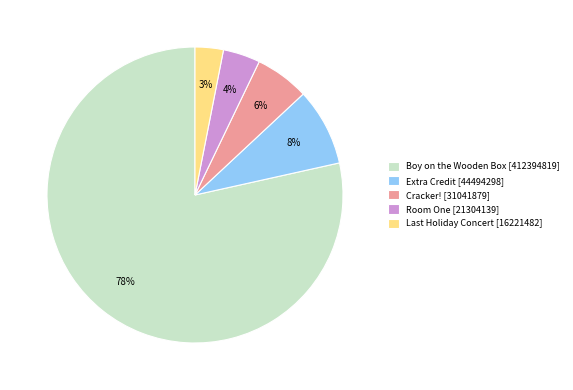

To the nearest percent, what is the combined percentage of Room One [21304139] and Cracker! [31041879]?

10%